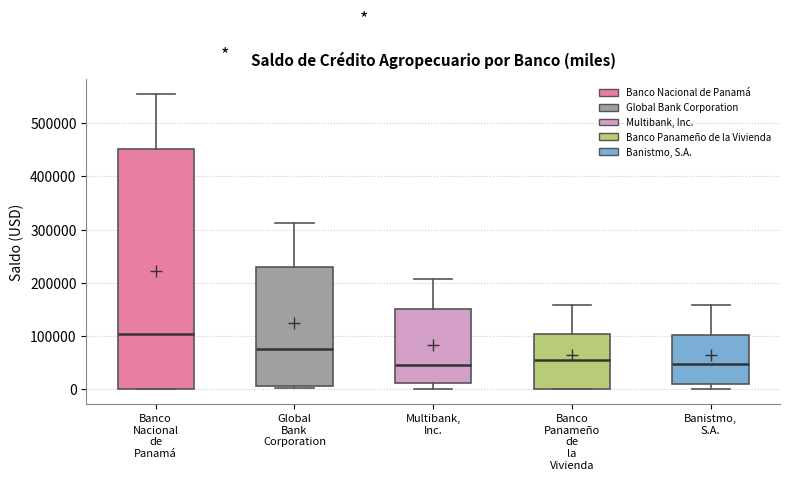

Reading left to right, read every box against the y-axis: the position of its median line, the range the box covers, and the ends of its whiskers. The values are not printed on the chart, so give them approximately, as read against the axis.

Banco Nacional de Panamá: median 100000, box 0 to 450000, whiskers 0 to 560000
Global Bank Corporation: median 80000, box 0 to 230000, whiskers 0 (just below the box's lower edge) to 310000
Multibank, Inc.: median 40000, box 10000 to 150000, whiskers 0 to 210000
Banco Panameño de la Vivienda: median 50000, box 0 to 100000, whiskers 0 to 160000
Banistmo, S.A.: median 50000, box 10000 to 100000, whiskers 0 to 160000